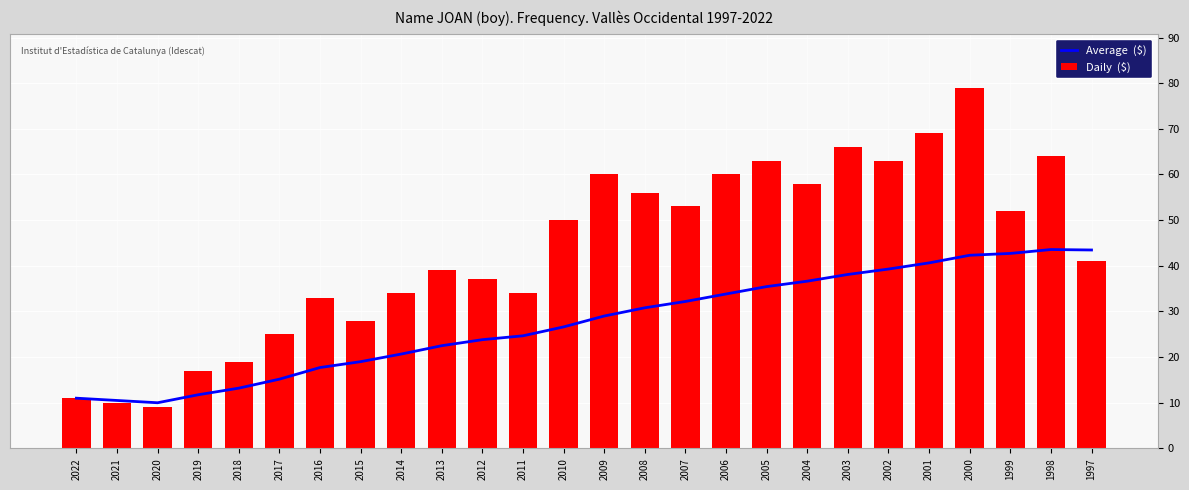

What is the difference between the maximum and minimum values in the Average  ($) series?

33.6